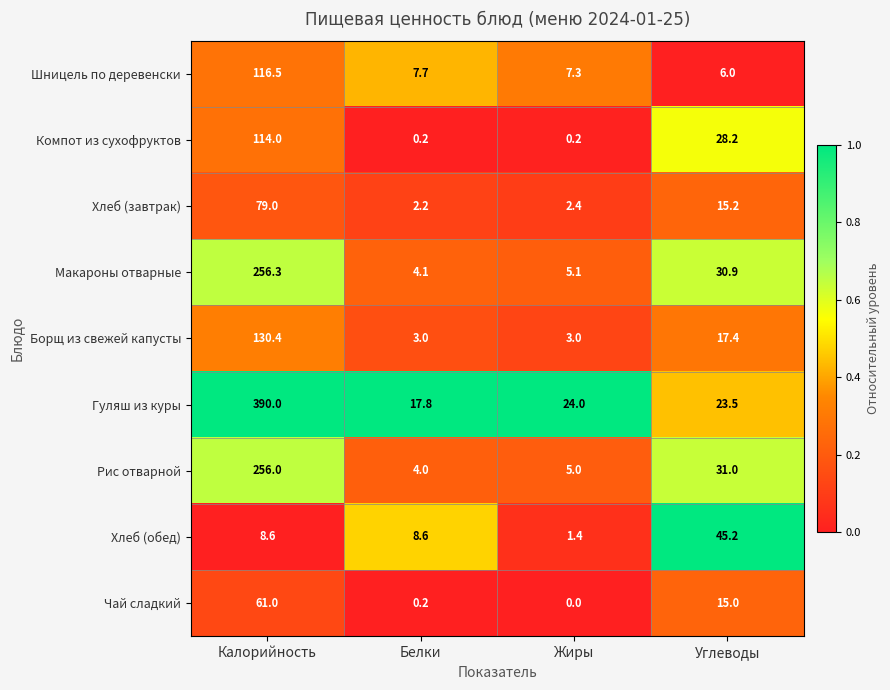

Rank the series at Жиры from highest to lowest value.

Гуляш из куры, Шницель по деревенски, Макароны отварные, Рис отварной, Борщ из свежей капусты, Хлеб (завтрак), Хлеб (обед), Компот из сухофруктов, Чай сладкий